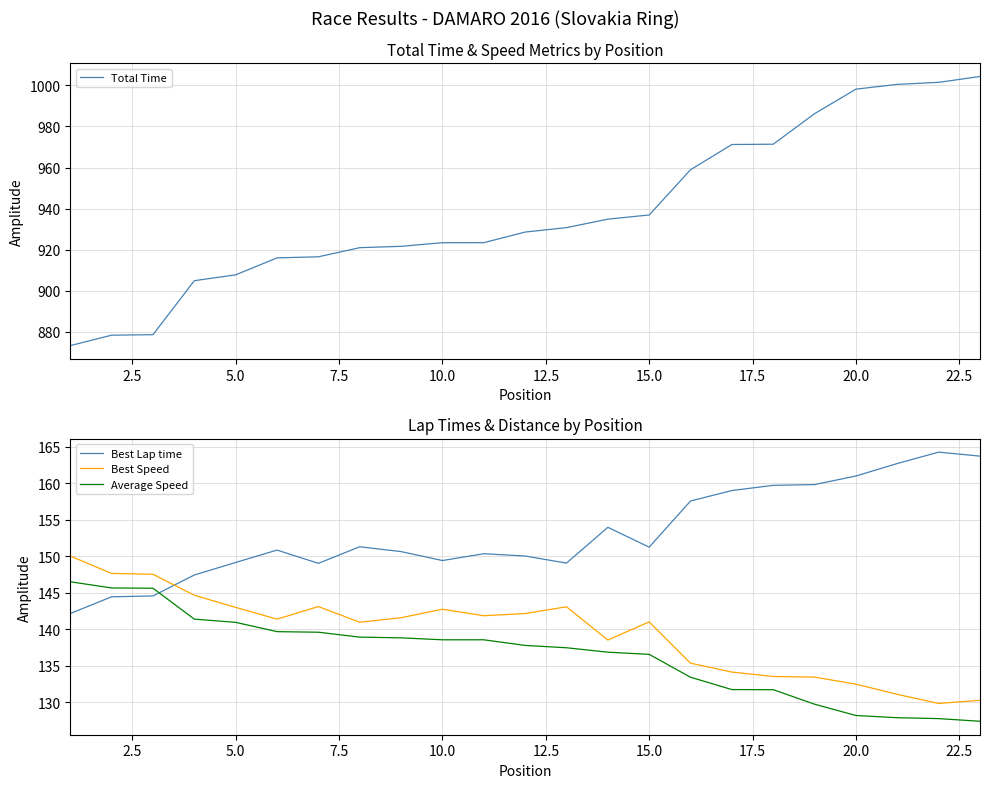

What is the highest value of the Average Speed series?

146.5